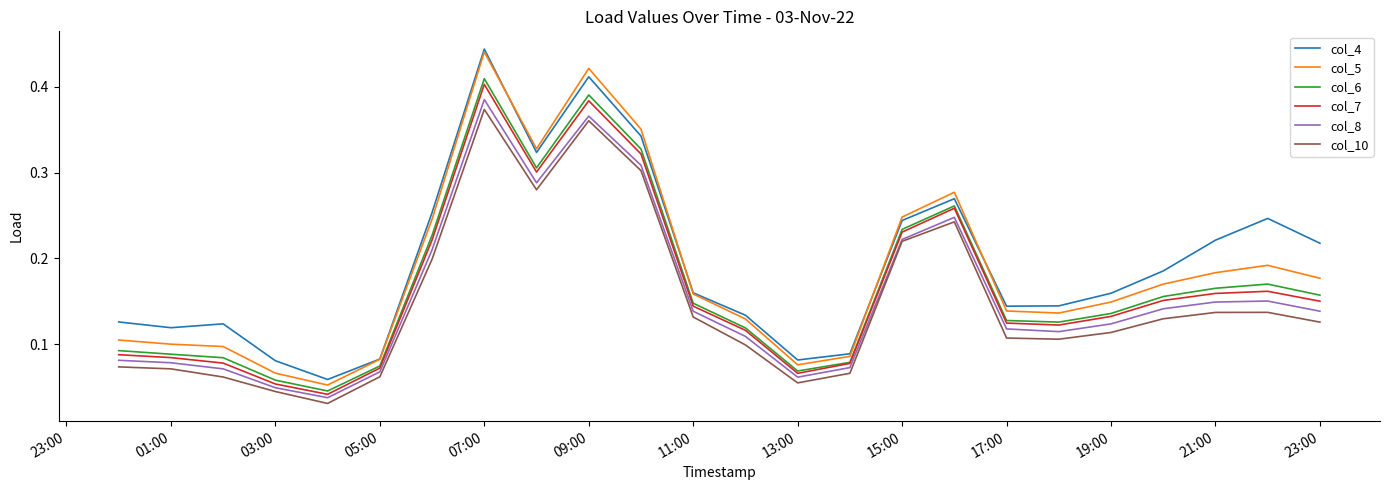

Which series has the widest spread of values?

col_5